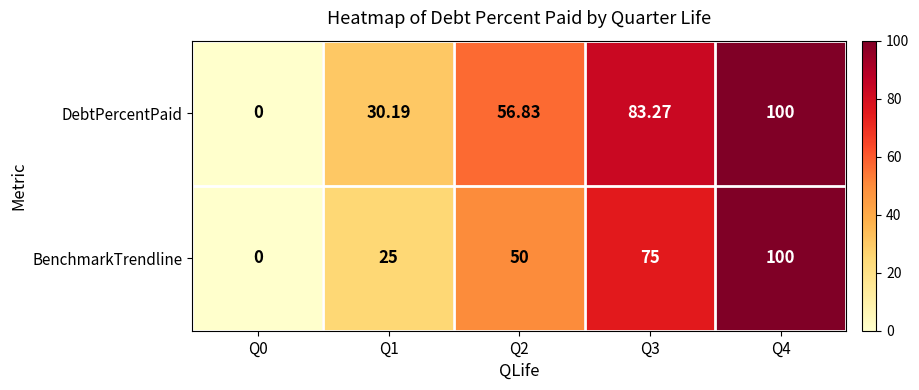

Which series changed the most between Q0 and Q2?

DebtPercentPaid